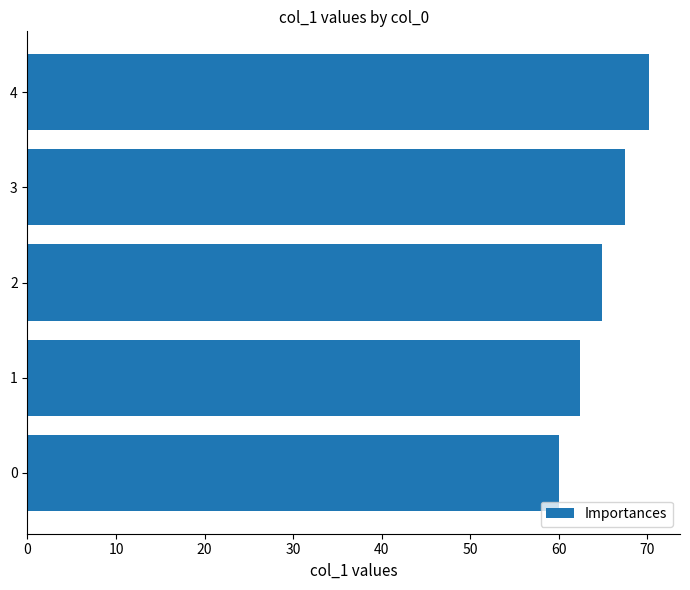

List the labels in order of value, largest first.

4, 3, 2, 1, 0